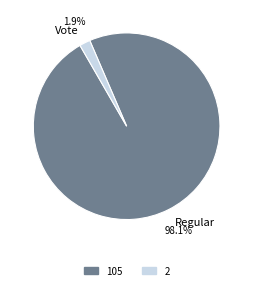

To the nearest percent, what is the average slice percentage?

50%